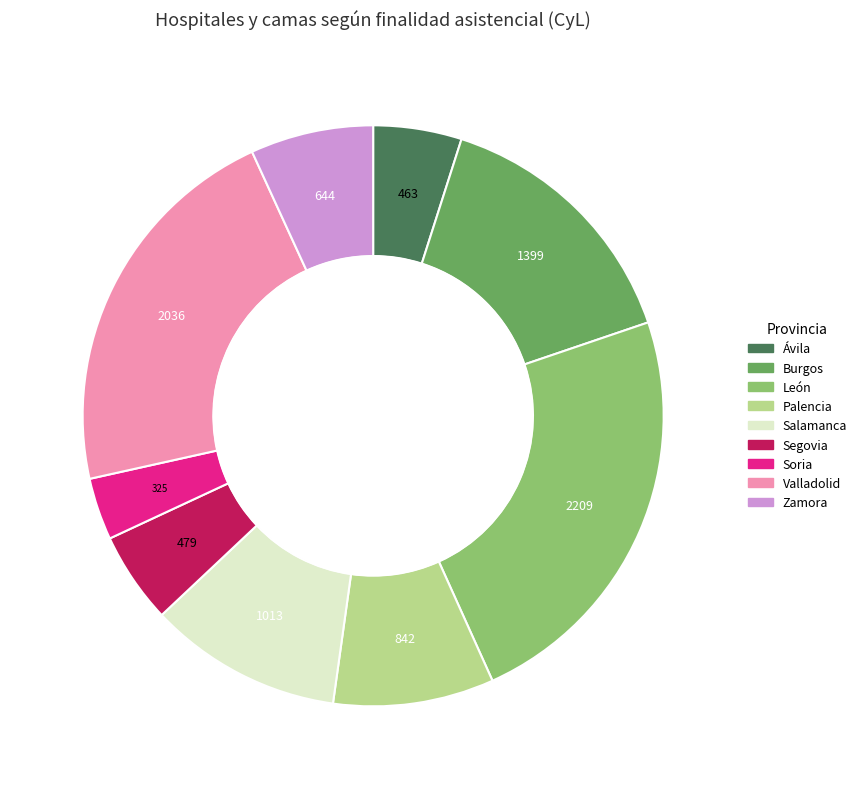

Approximately how many times larger is the value at Soria compared to Ávila?

0.7